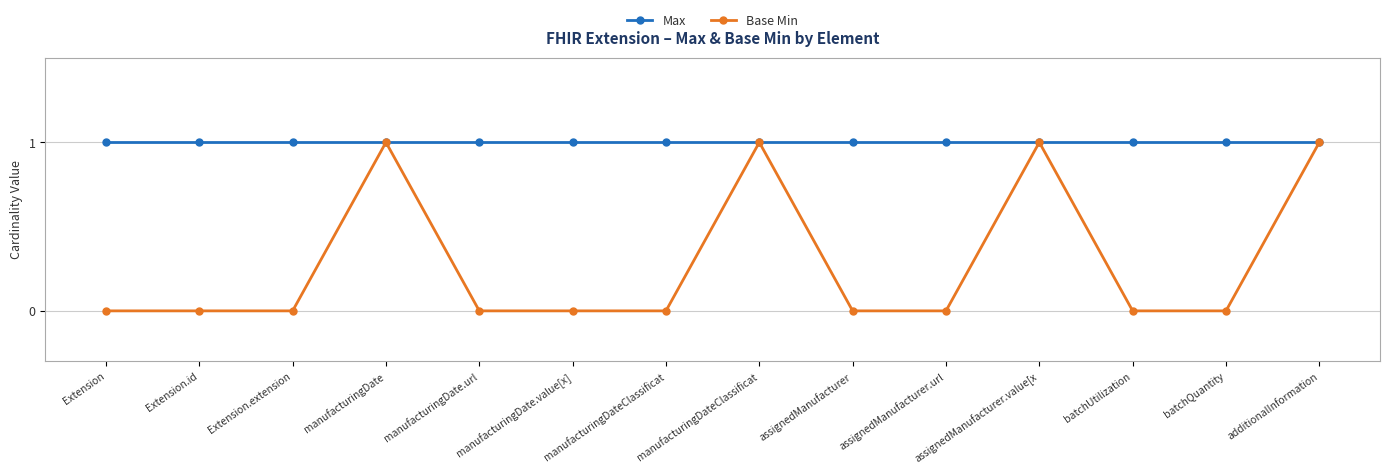

How many distinct data groups are displayed?

2